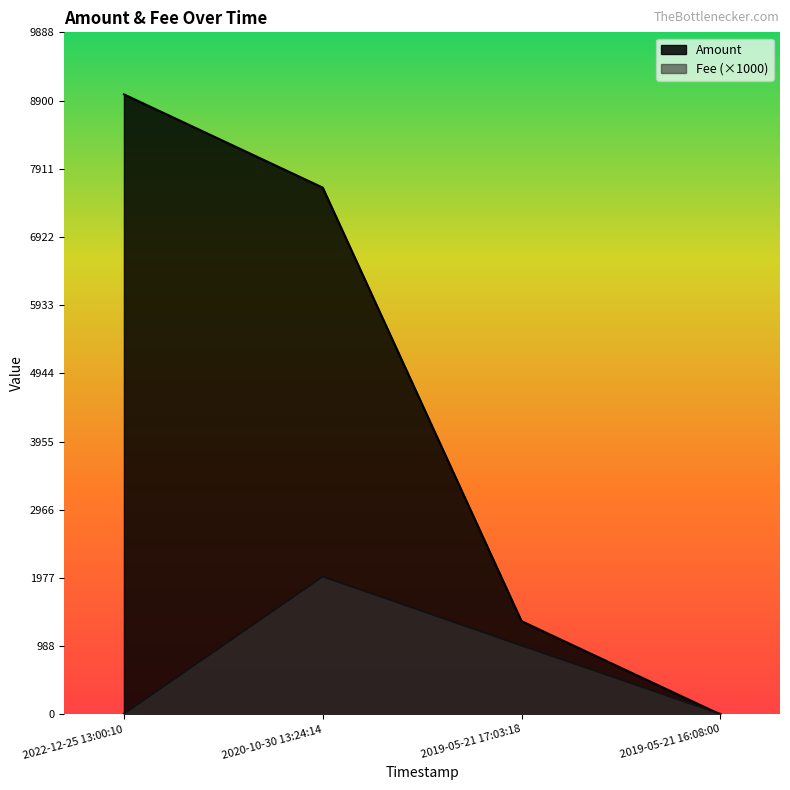

What are all the series names shown in the legend?

Amount, Fee (×1000)